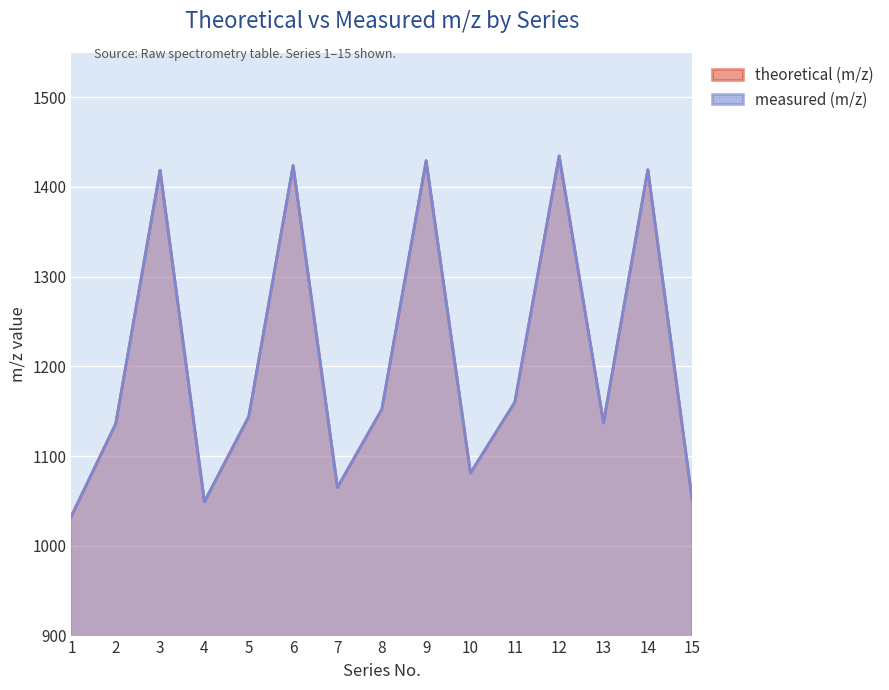

Is it true that measured (m/z) equals 1423.8 at 6?

True